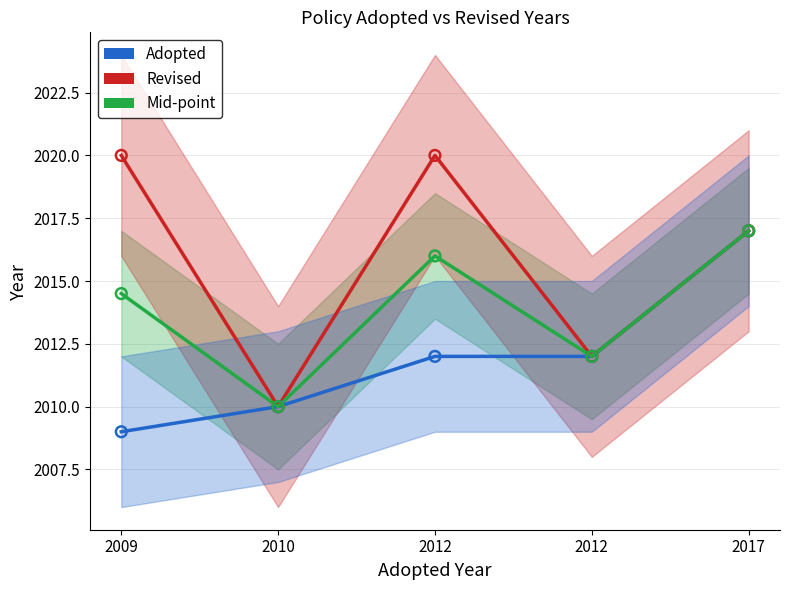

Is the value of Revised at 2012 greater than the value of Adopted at 2012?

Yes